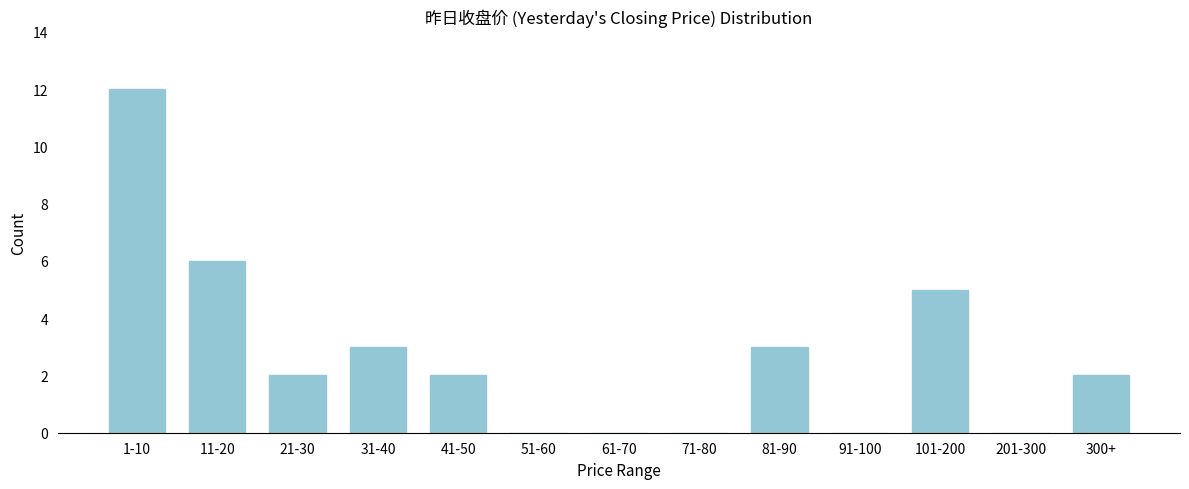

Reading right to left, transcribe all the data shown in this chart.

300+=2	201-300=0	101-200=5	91-100=0	81-90=3	71-80=0	61-70=0	51-60=0	41-50=2	31-40=3	21-30=2	11-20=6	1-10=12